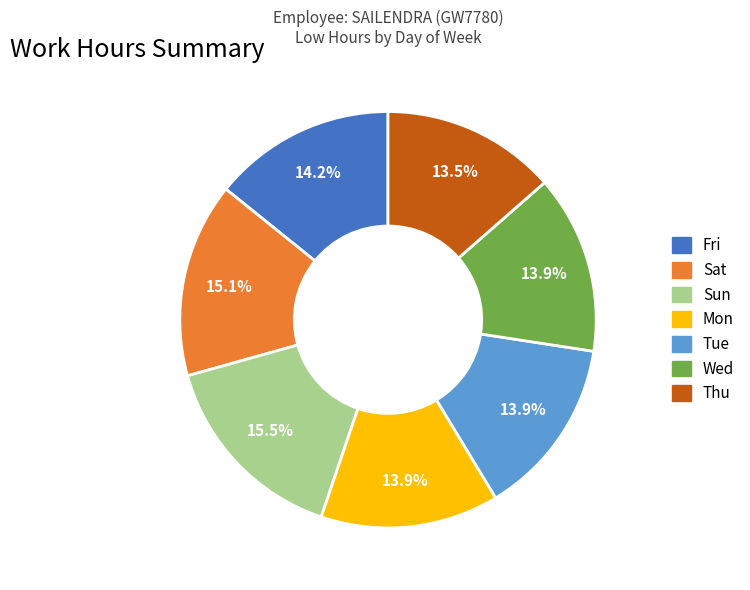

Does any single category account for the majority?

No